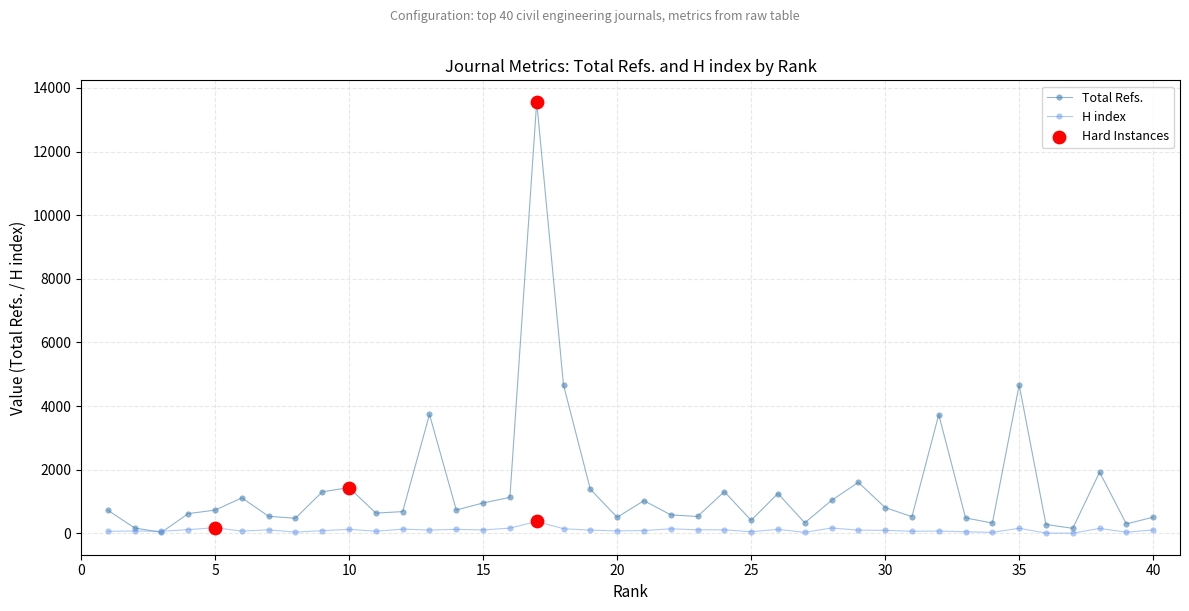

Which series has the largest range (max minus min)?

Total Refs.